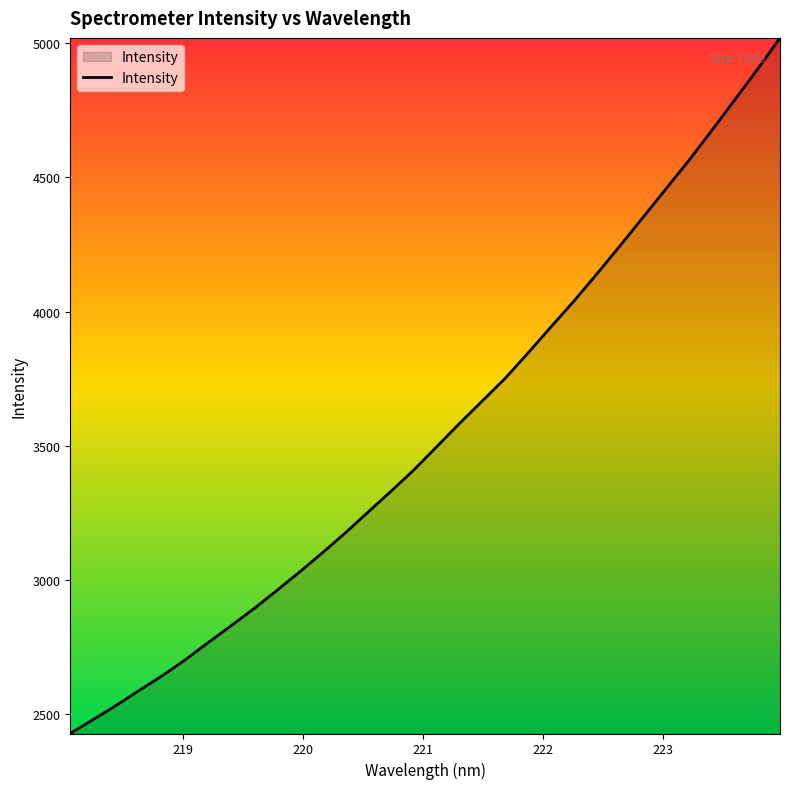

What is the smallest value displayed?

2428.6